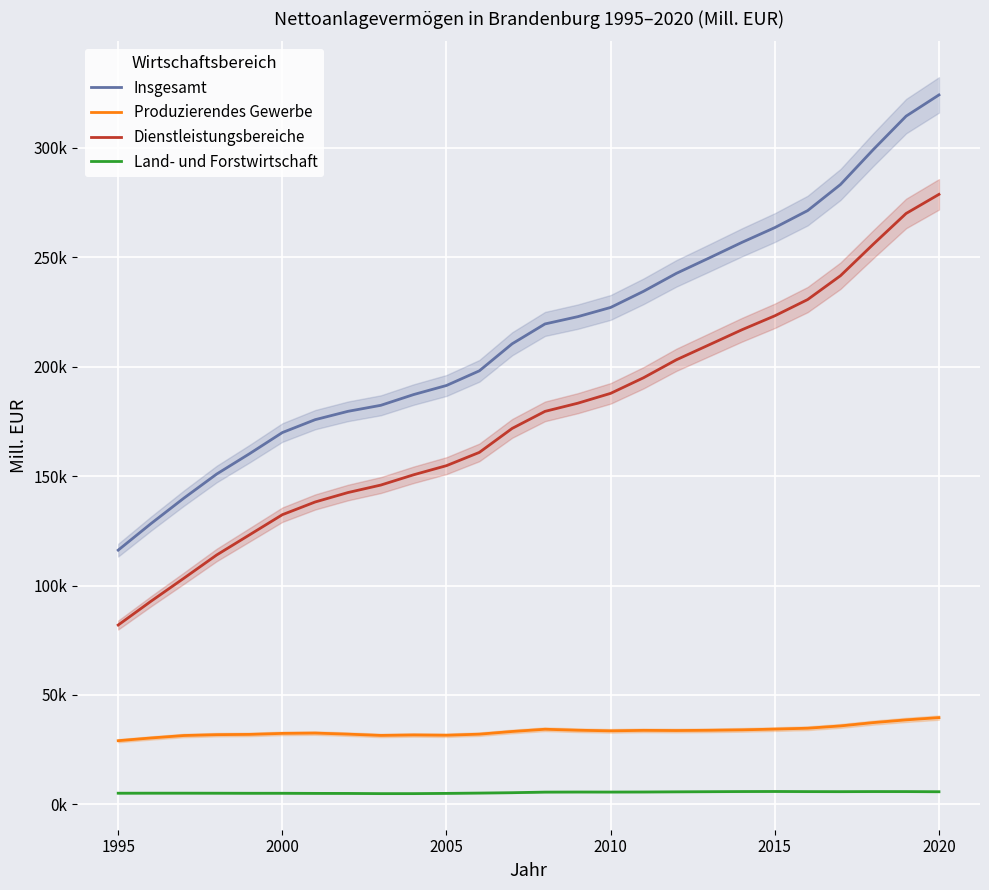

What is the value of the Land- und Forstwirtschaft point at the 23rd from the left?

5820.9